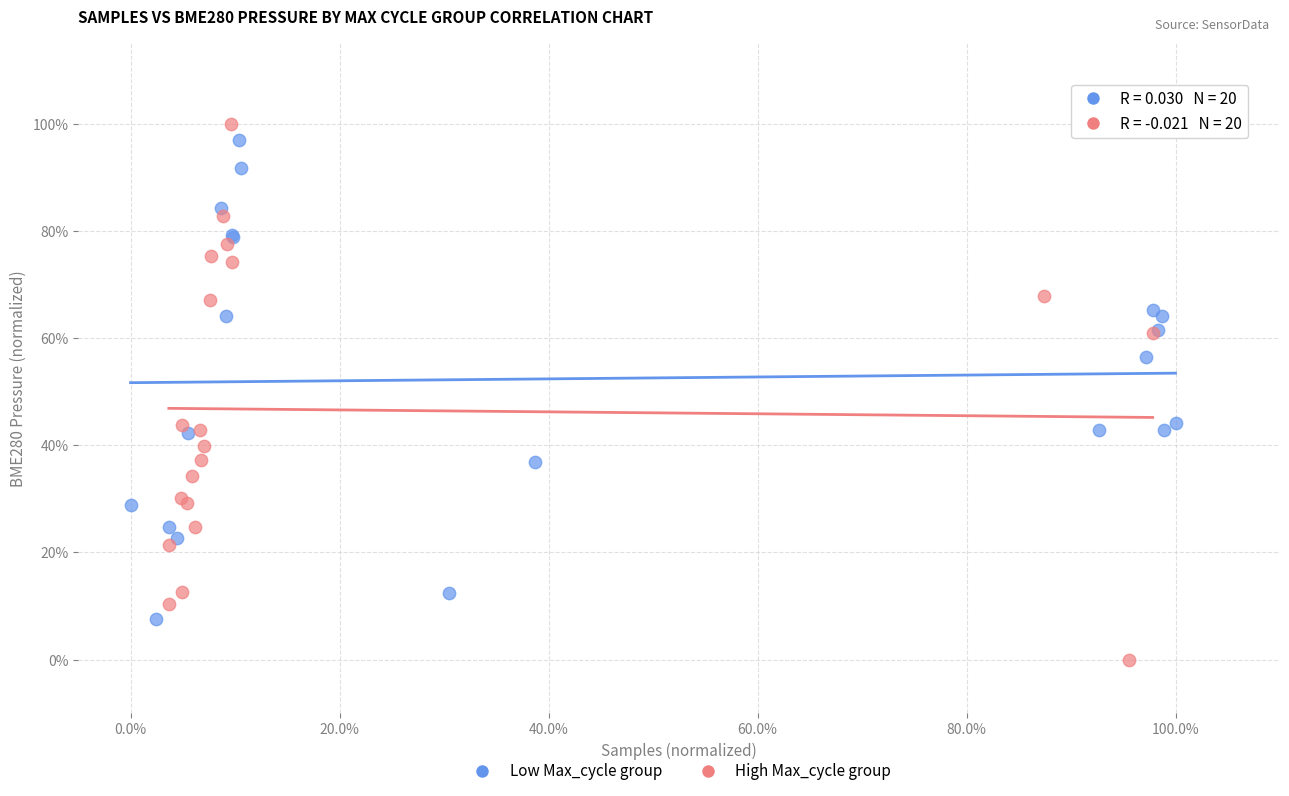

Which series contains the lowest Y value?

High Max_cycle group